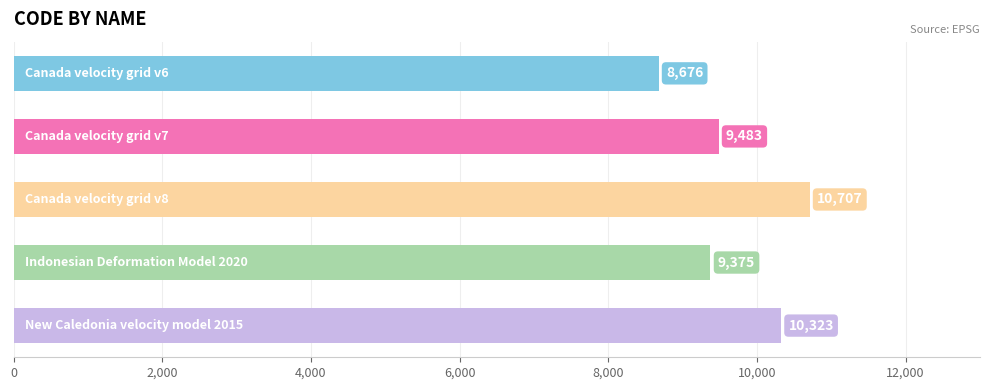

Reading bottom to top, what are all the values shown in this chart?

10323	9375	10707	9483	8676